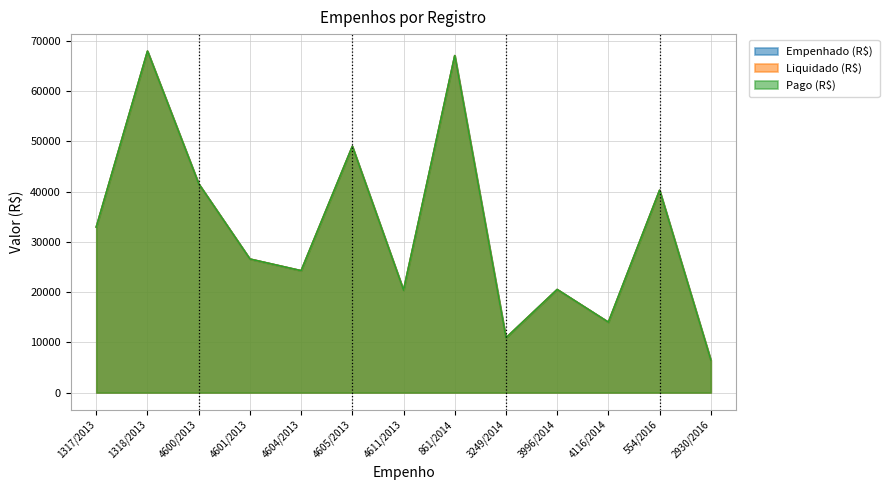

How many values in the Liquidado (R$) series are below 26572?

6